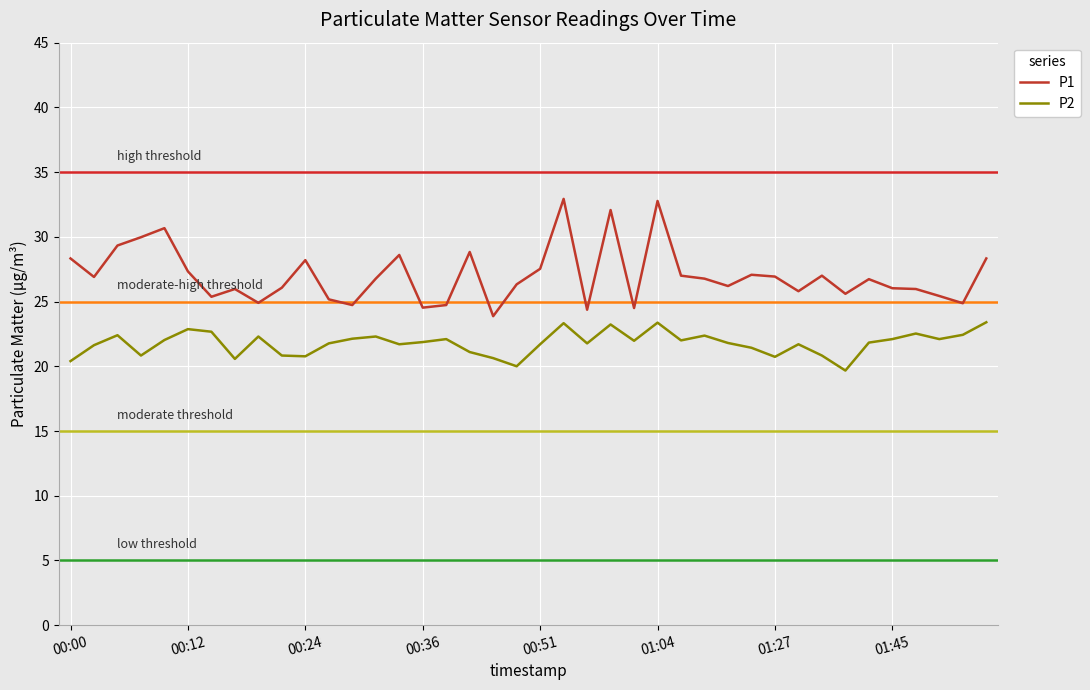

What is the difference between the maximum and minimum values in the P2 series?

3.7